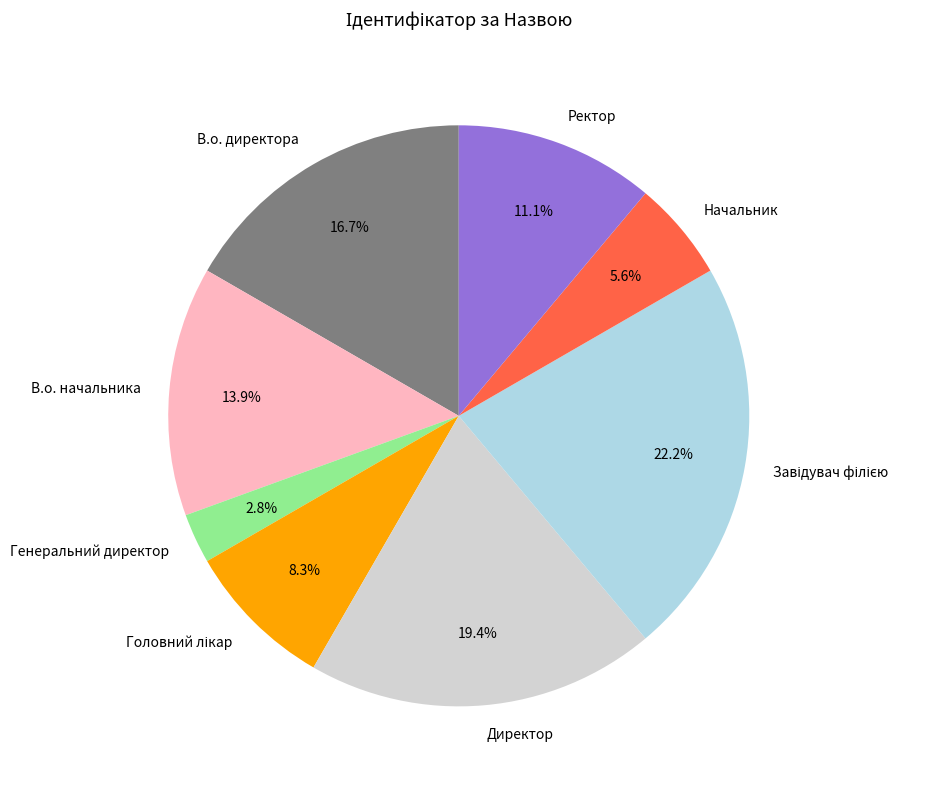

What is the ratio of the value at В.о. директора to the value at В.о. начальника?

1.2